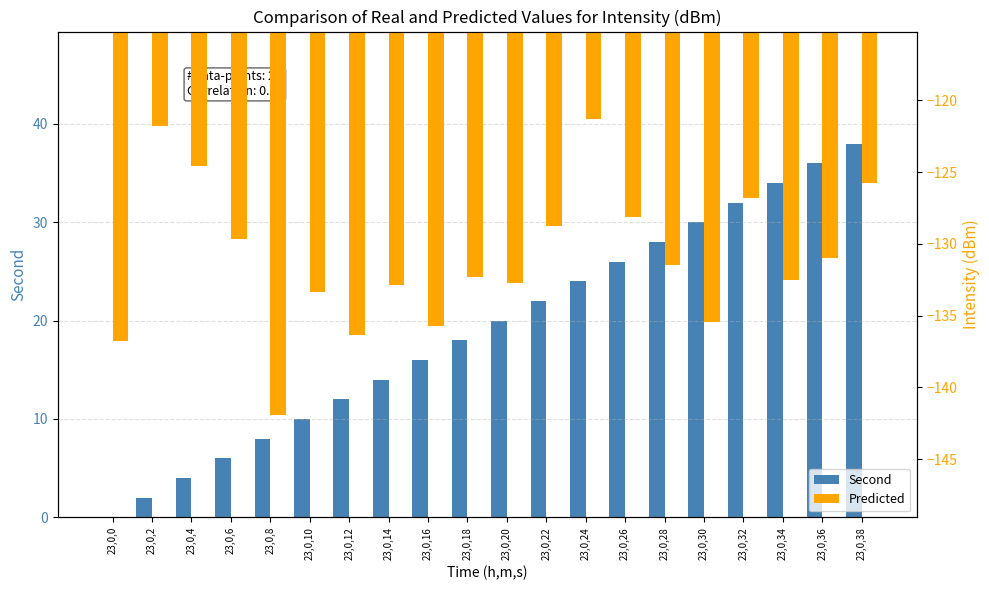

What is the value of the Second bar at the 2nd from the left?

2.0